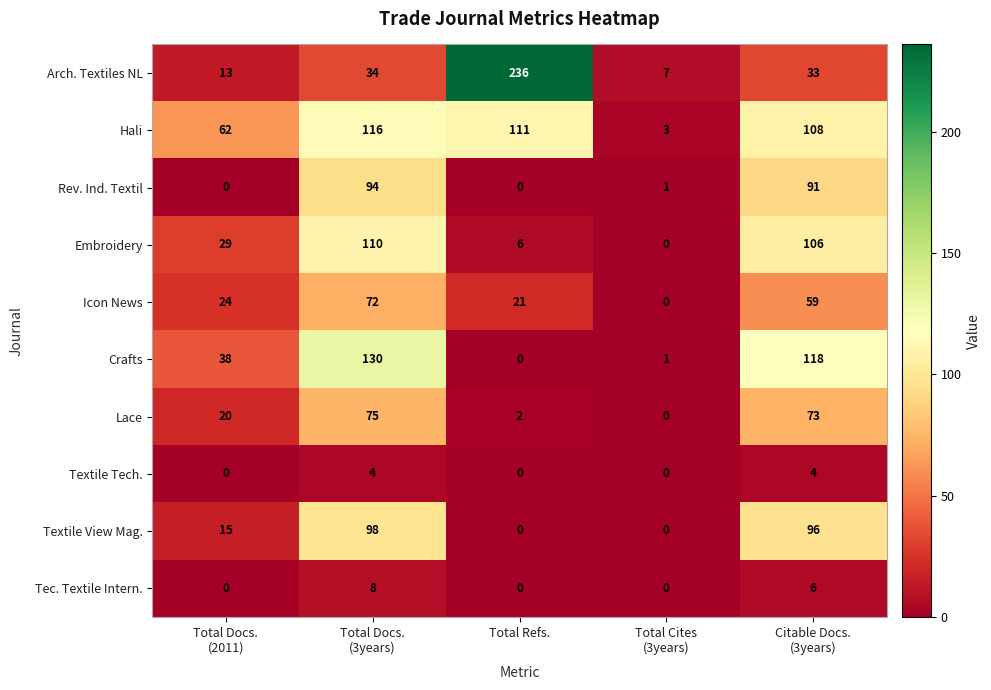

What is the difference between the maximum and minimum values in the Lace series?

75